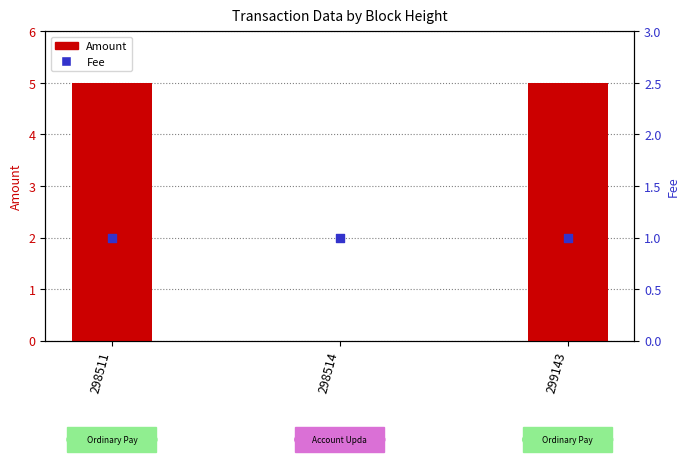

Which series has the largest total across all categories?

Amount